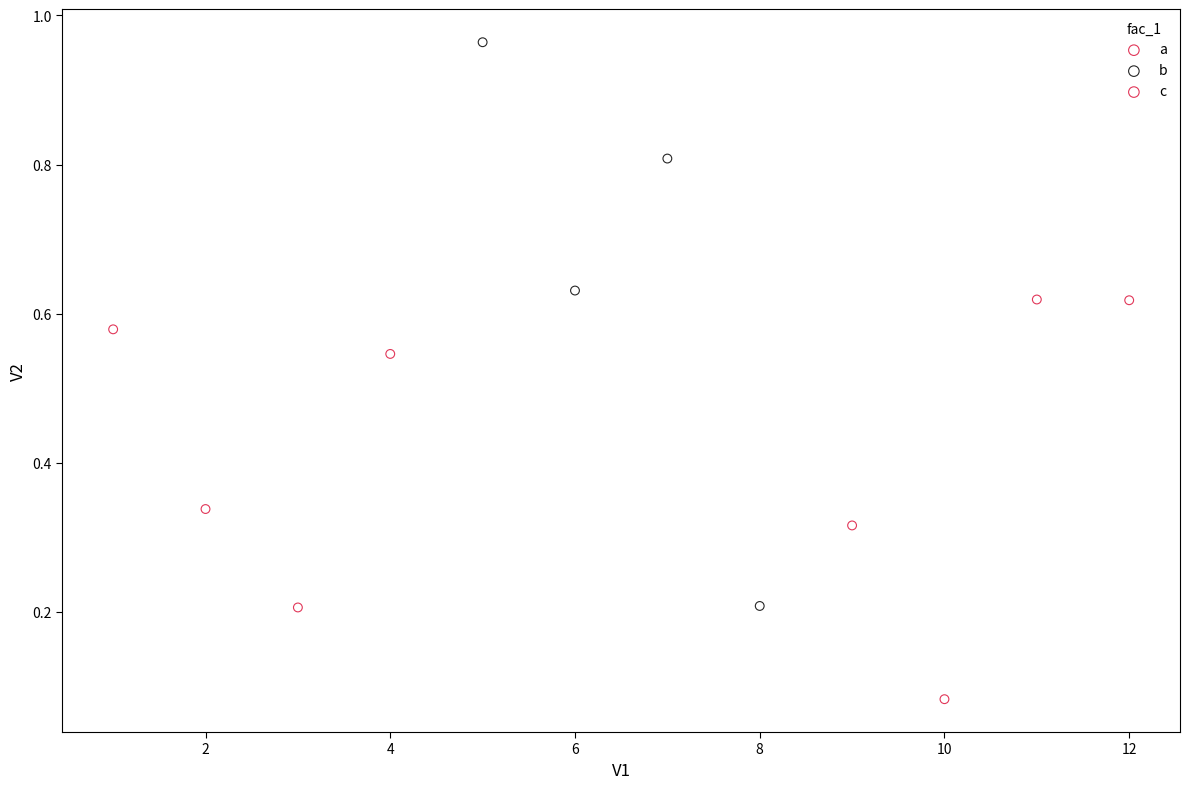

Which series contains the highest Y value?

b